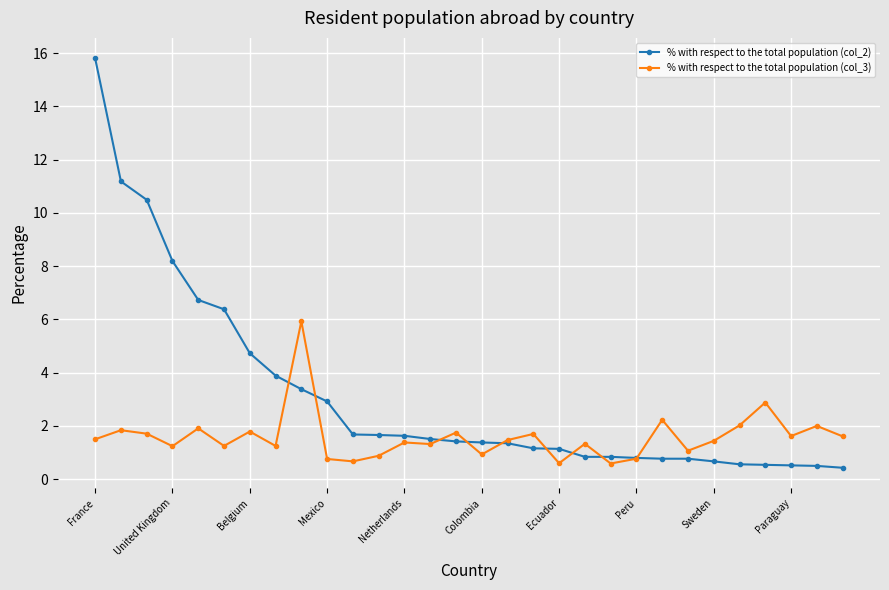

What is the maximum value for % with respect to the total population (col_2)?

15.8